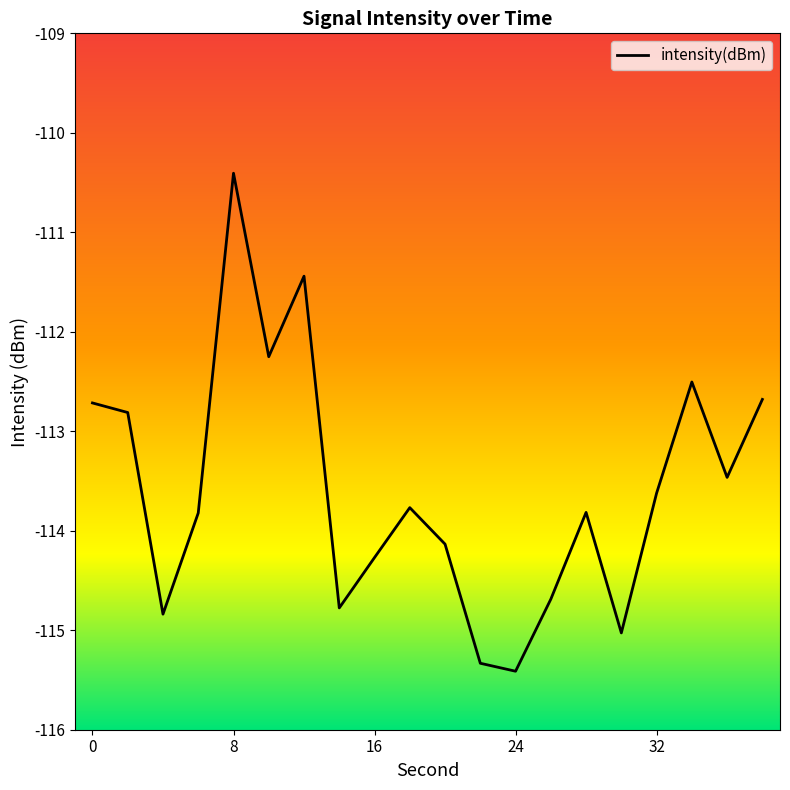

What is the maximum value shown in the chart?

-110.4